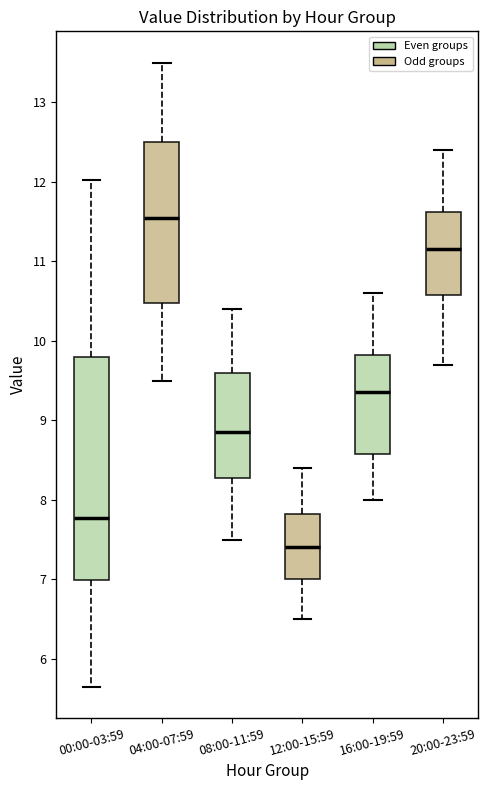

Reading left to right, transcribe this box plot: for each box, give where its median line is, the range the box spans, and where its two whiskers end, as read against the y-axis. The values are not printed on the chart, so give them approximately, as read against the axis.

00:00-03:59: median 7.8, box 7.0 to 9.8, whiskers 5.7 to 12.0
04:00-07:59: median 11.6, box 10.5 to 12.5, whiskers 9.5 to 13.5
08:00-11:59: median 8.9, box 8.3 to 9.6, whiskers 7.5 to 10.4
12:00-15:59: median 7.4, box 7.0 to 7.8, whiskers 6.5 to 8.4
16:00-19:59: median 9.4, box 8.6 to 9.8, whiskers 8.0 to 10.6
20:00-23:59: median 11.2, box 10.6 to 11.6, whiskers 9.7 to 12.4